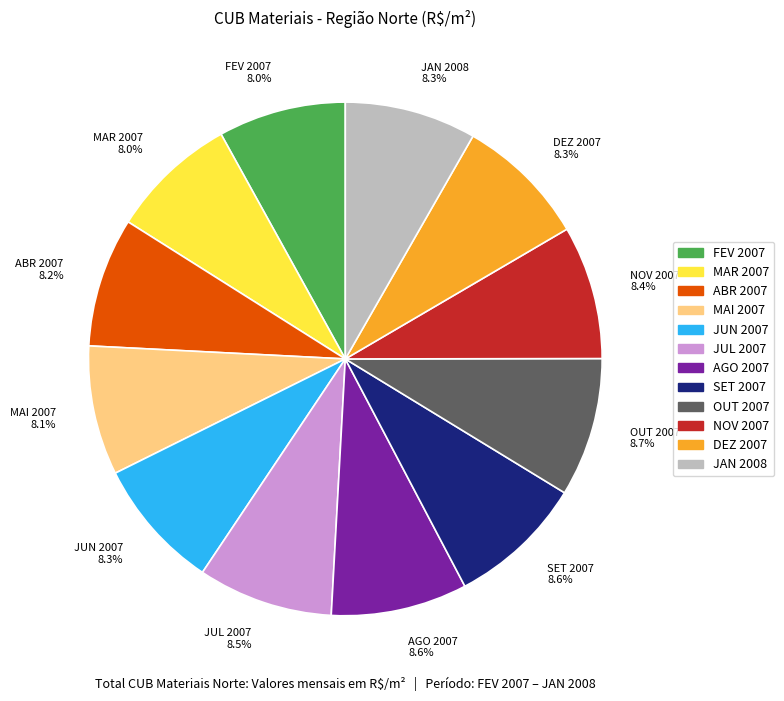

Combined, do OUT 2007 8.7% and MAR 2007 8.0% account for over 50%?

No